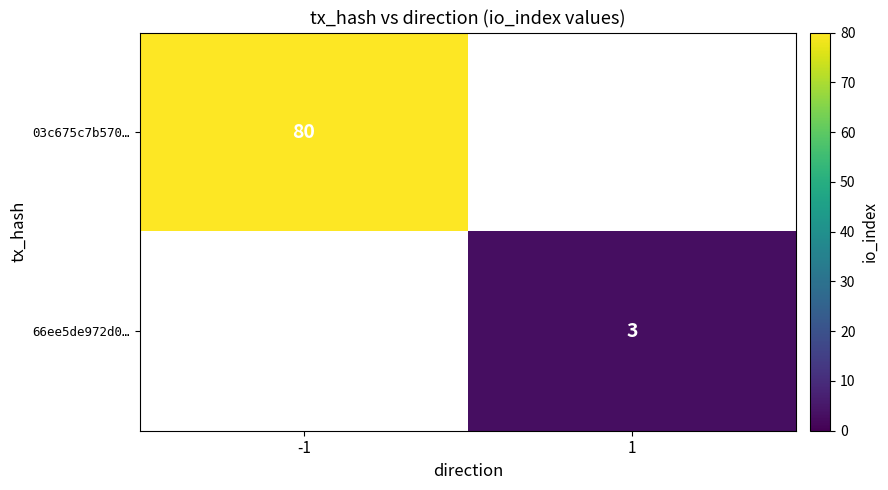

Is the value of 03c675c7b570… at -1 greater than the value of 66ee5de972d0… at 1?

Yes